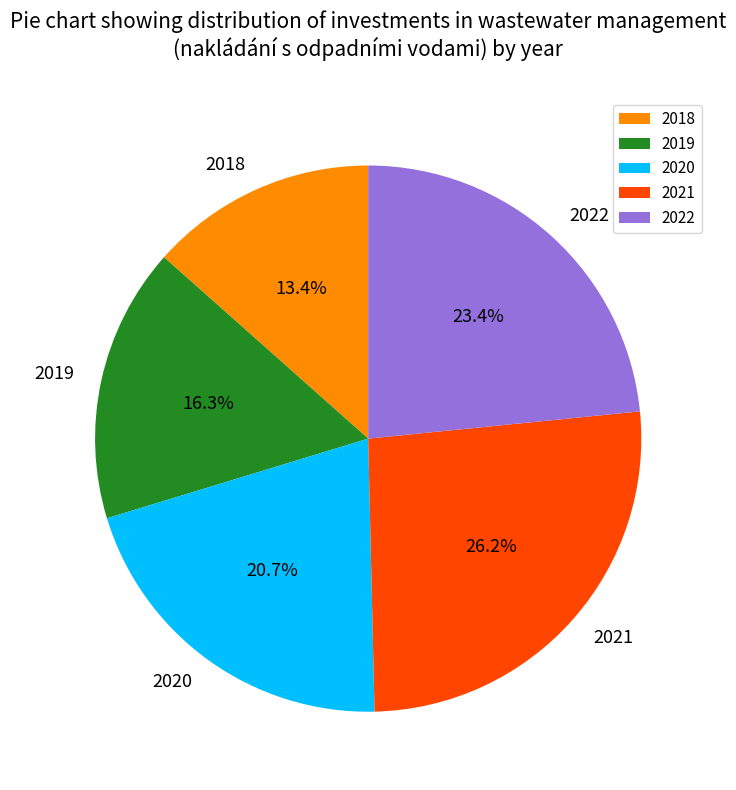

To the nearest percent, what is the average slice percentage?

20%